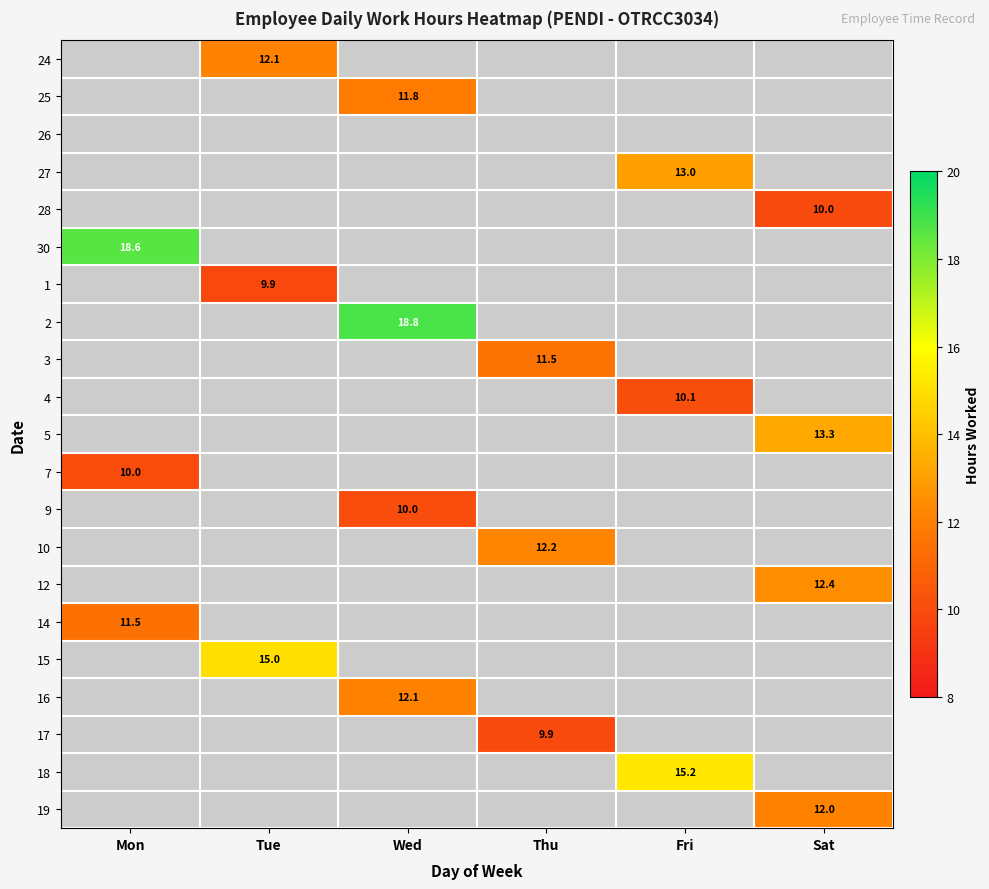

How many data points does each series have?

6